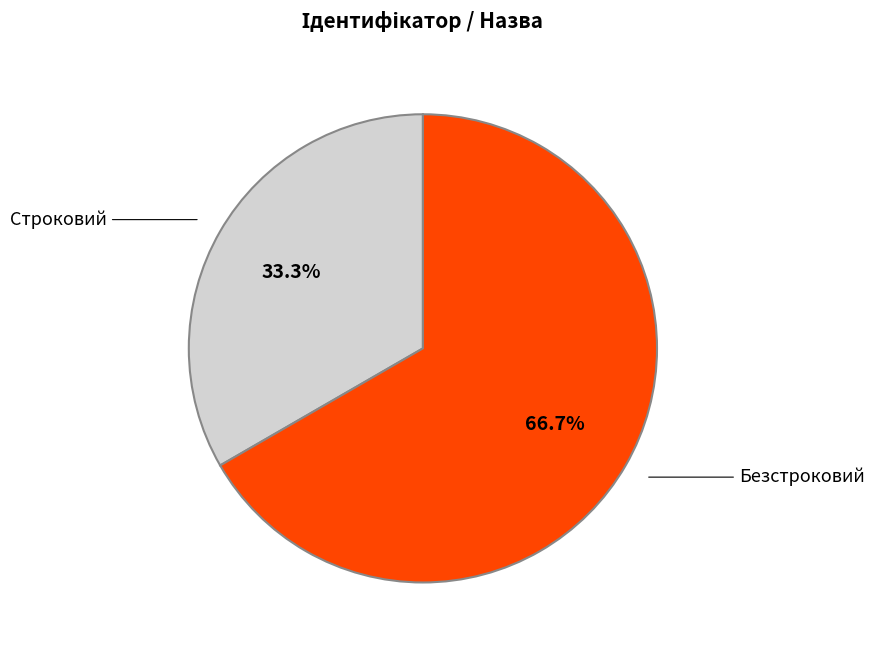

Is there a majority slice in this chart?

Yes